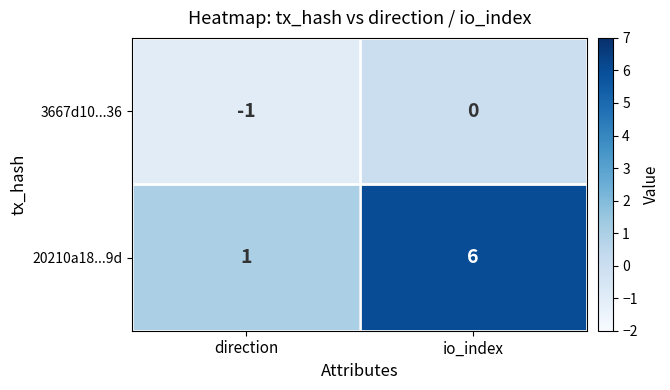

What is the sum of the 20210a18...9d values at direction and io_index?

7